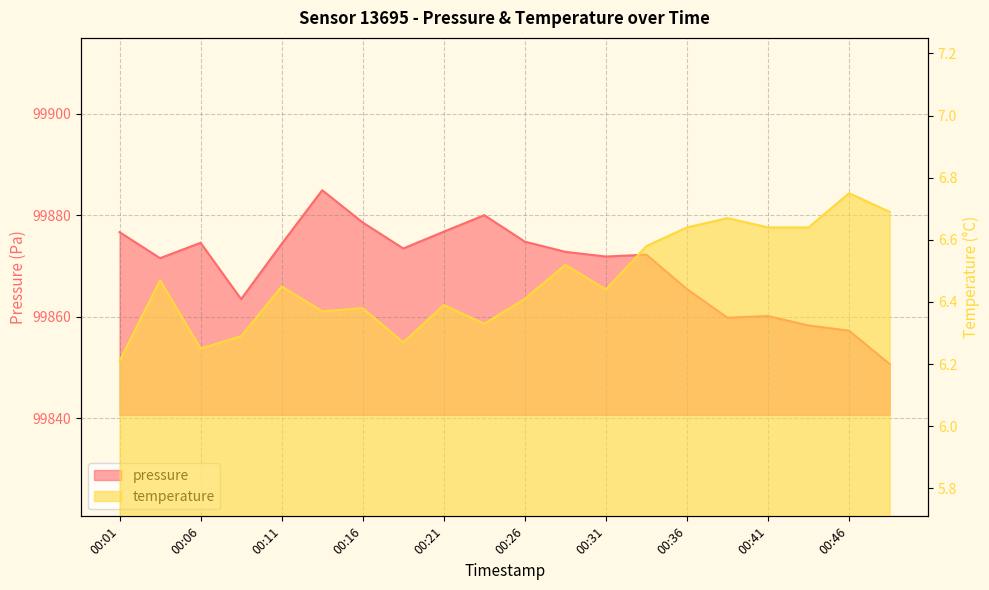

What is the difference between the highest and lowest values at 00:06?

99868.3